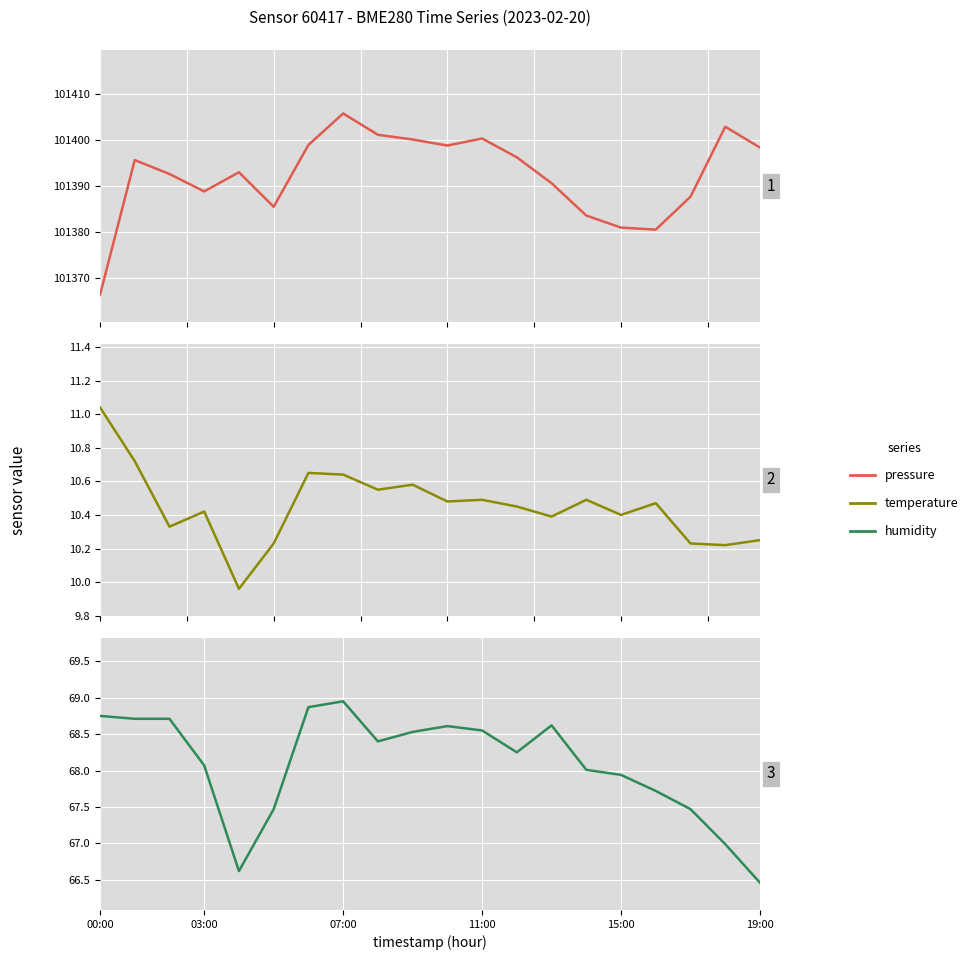

At which category is the sum across all series the highest?

07:00